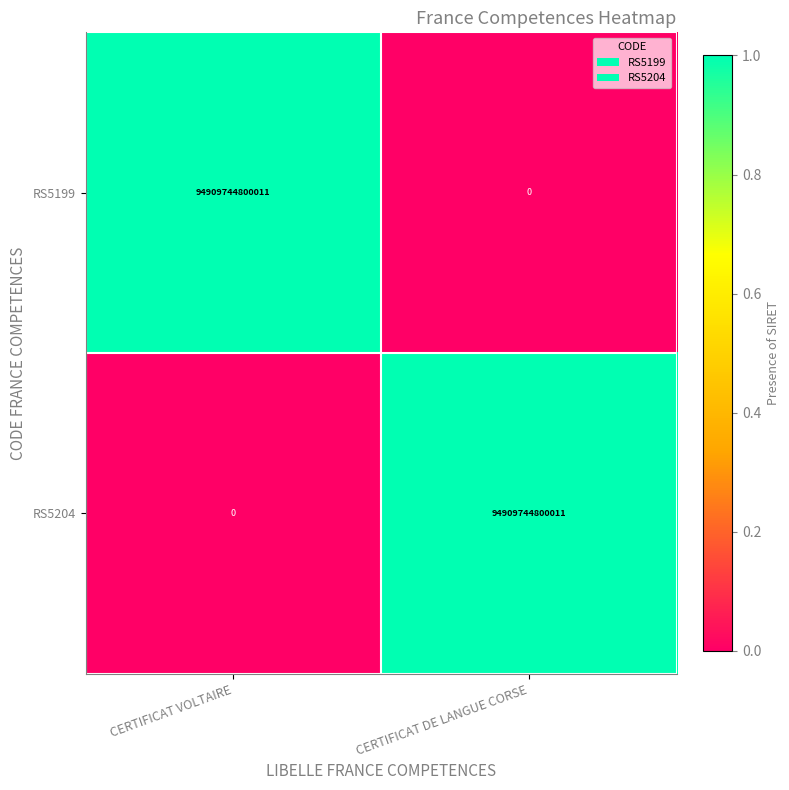

What is the difference between the maximum and minimum values in the RS5199 series?

94909744800011